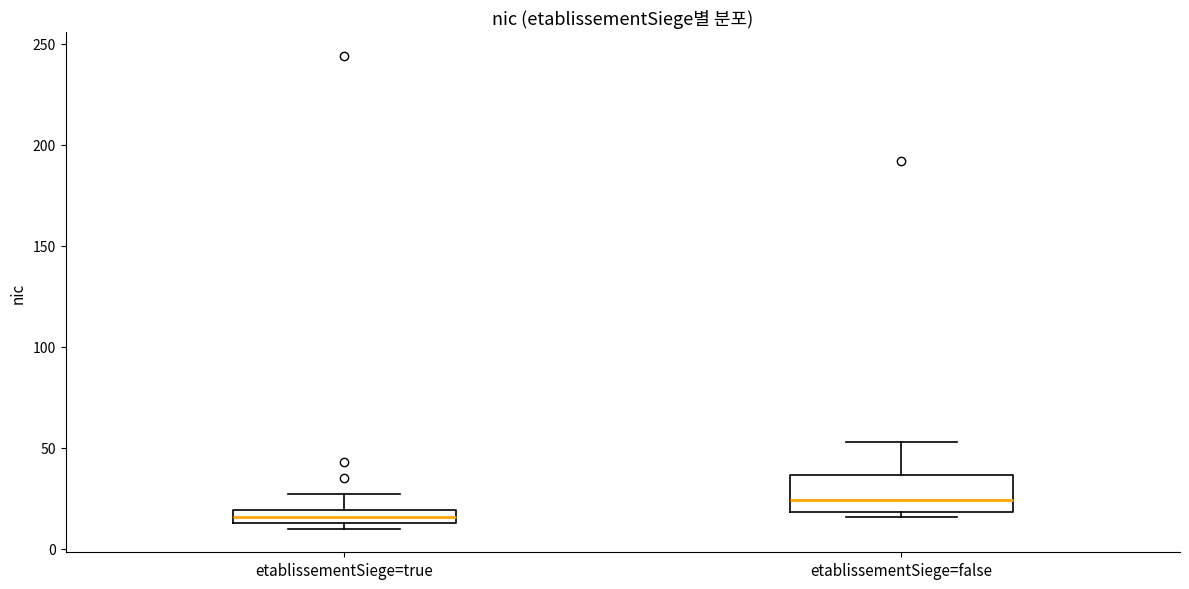

Which box is the tallest, from its lower edge to its upper edge?

etablissementSiege=false